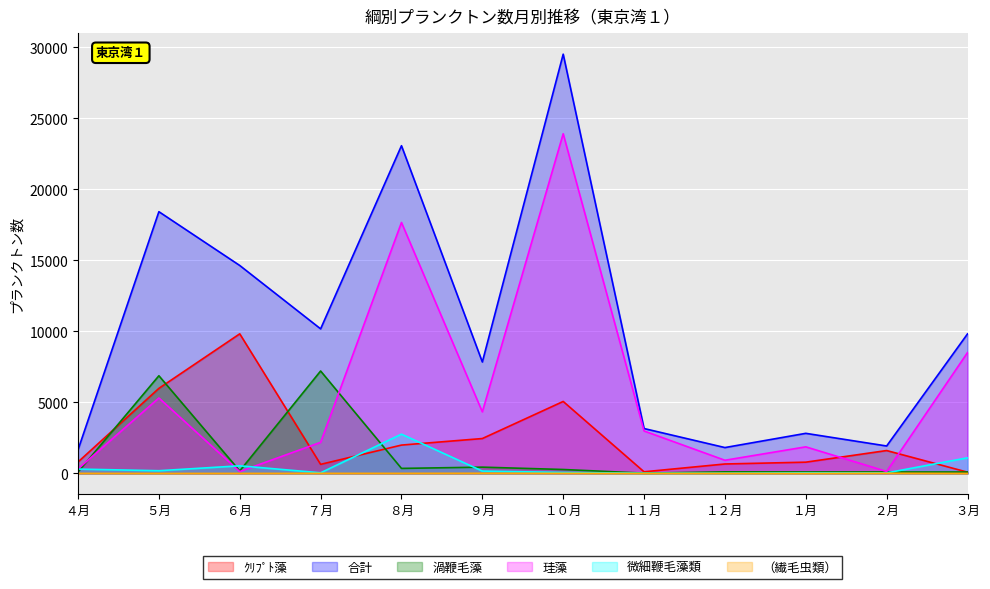

True or false: （繊毛虫類） has more than 2 interior local peaks.

True